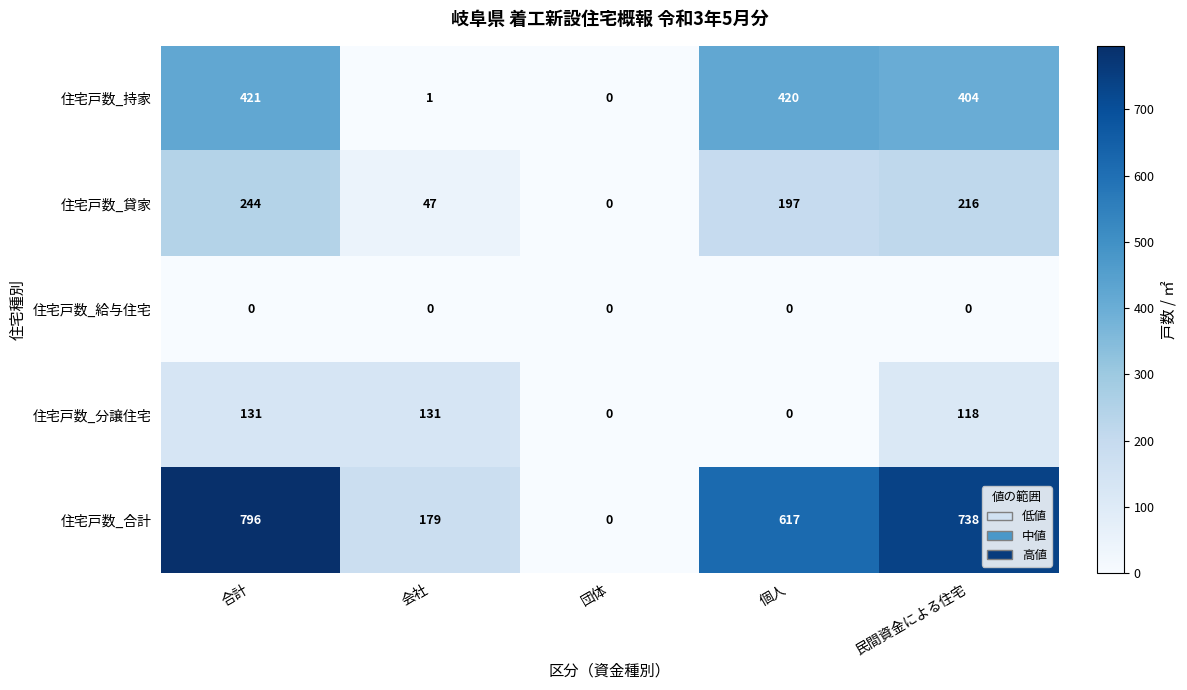

Which category has the highest value across all series?

合計